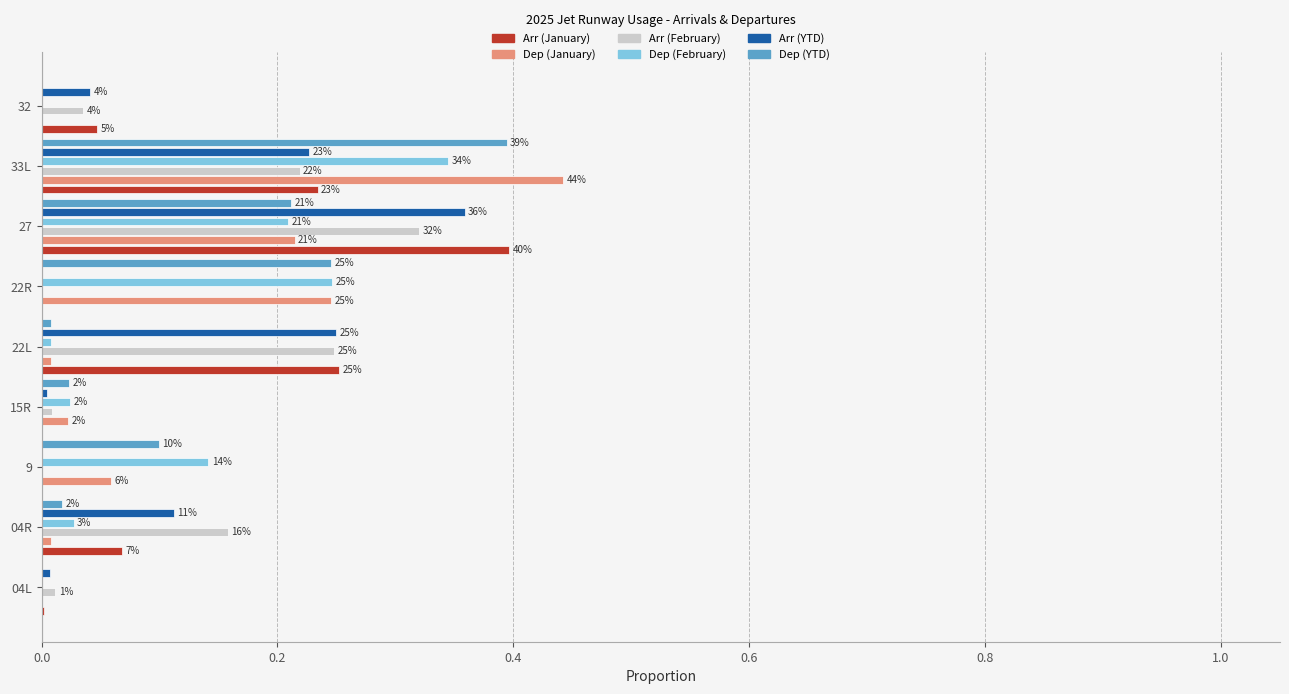

What is the value of the Arr (February) bar at the 7th from the left?

0.3